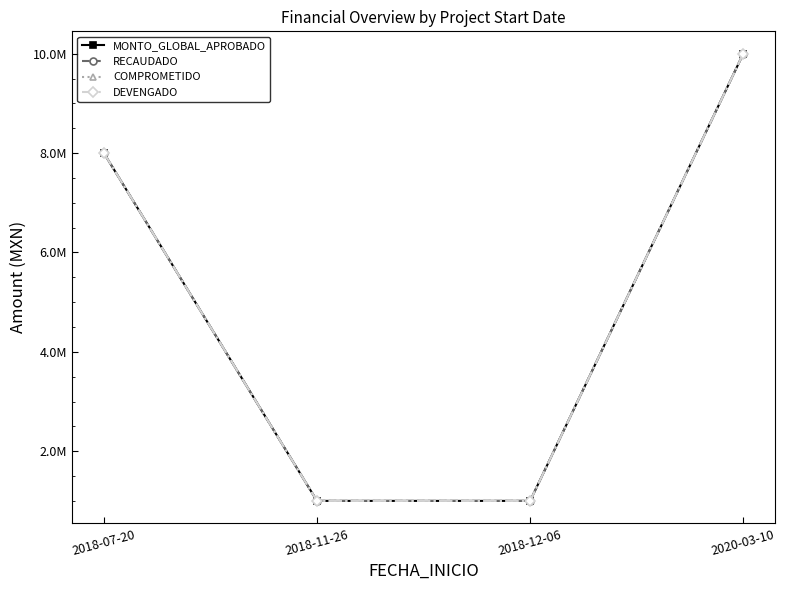

What is the minimum value shown in the chart?

999619.8